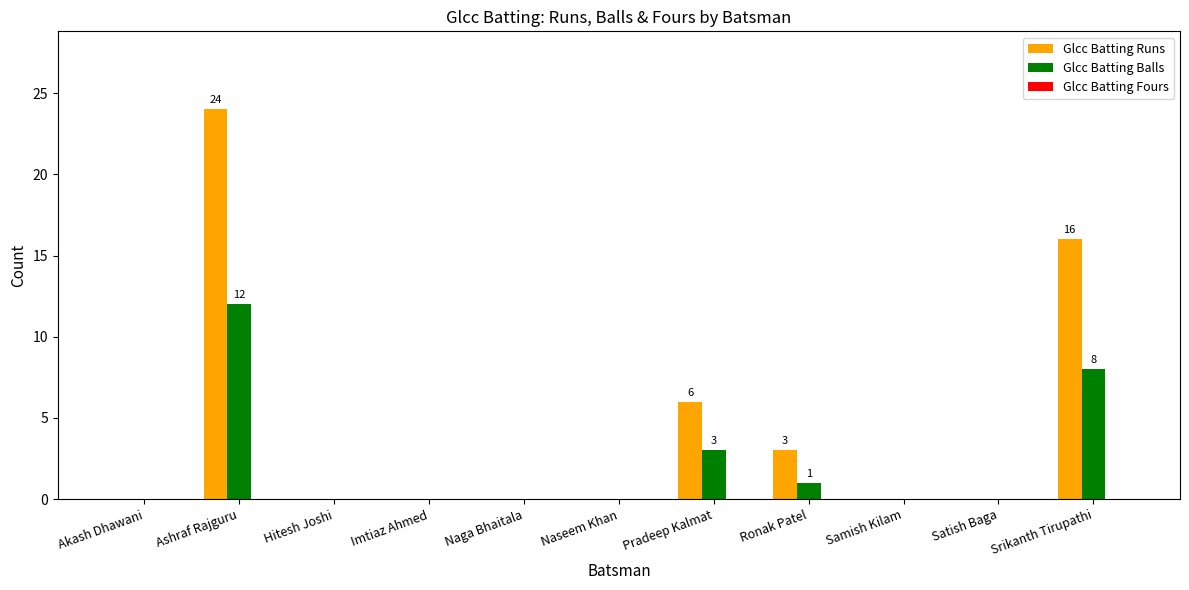

Which series changed the most between Ashraf Rajguru and Satish Baga?

Glcc Batting Runs